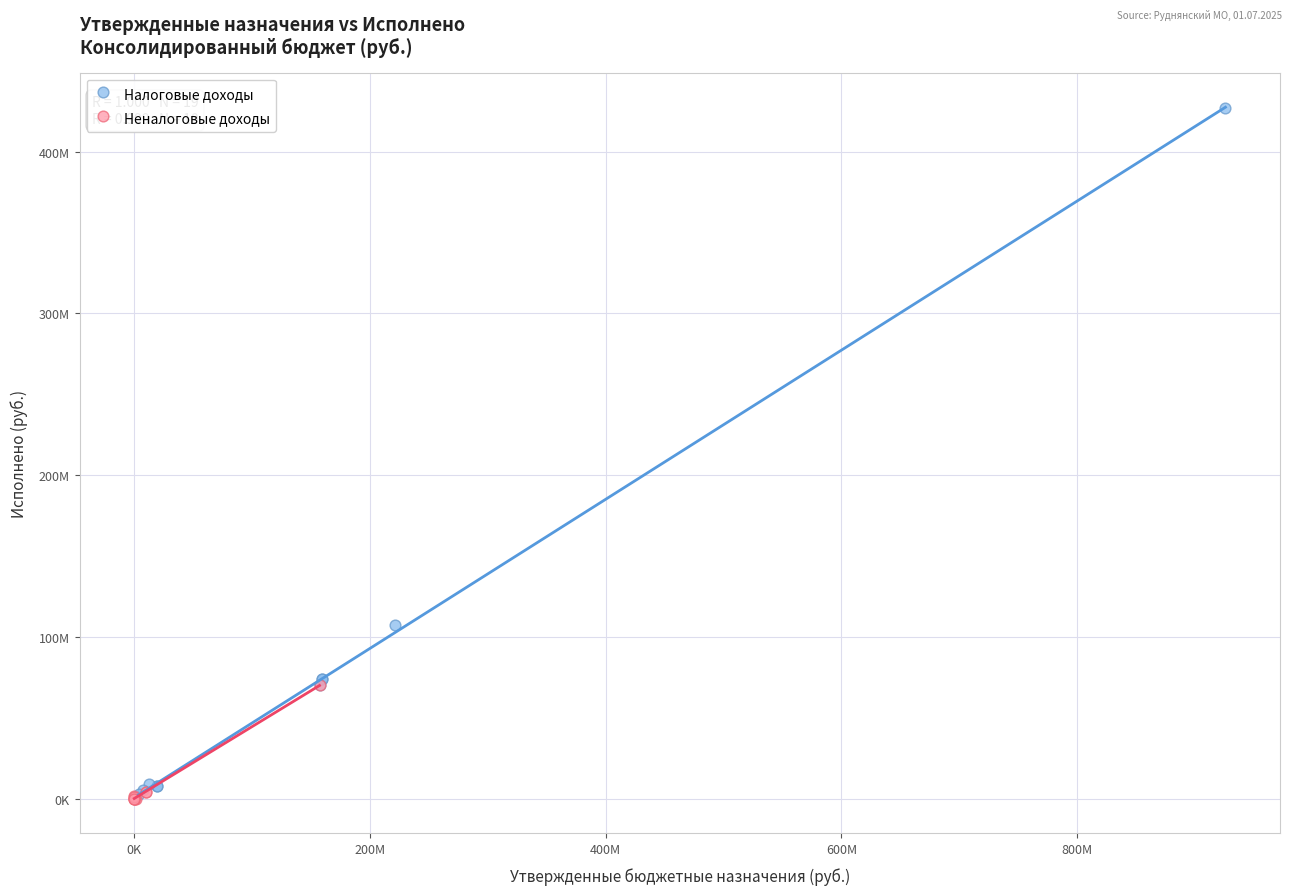

Which series has the widest spread of Y values?

Налоговые доходы